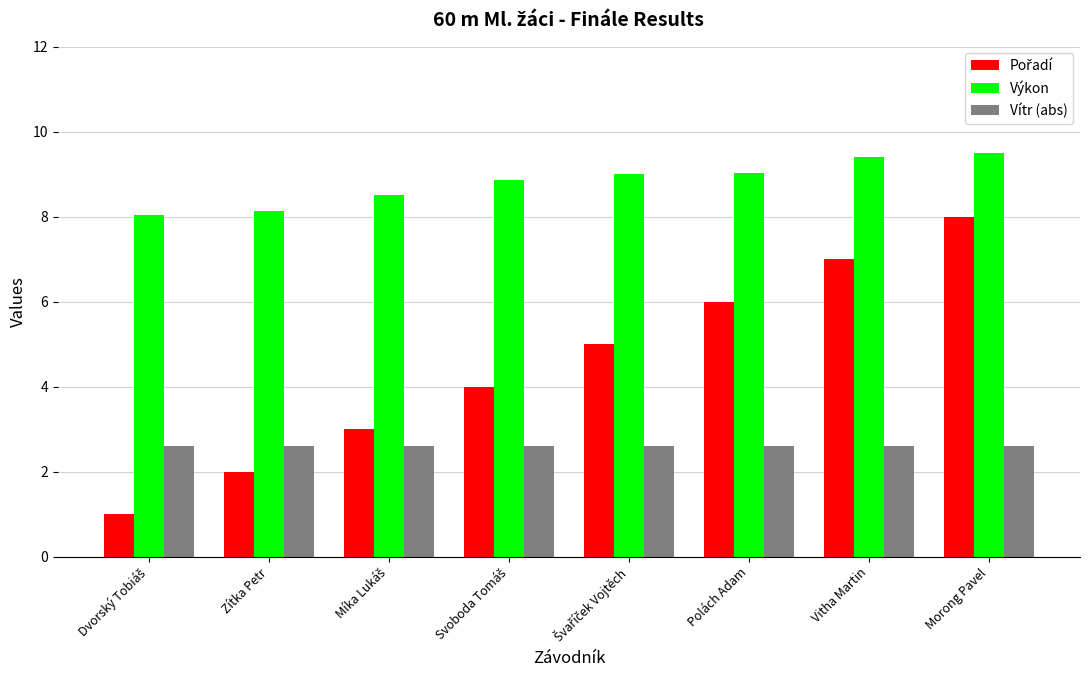

True or false: Vítr (abs) has a value of 0.9 at Morong Pavel.

False